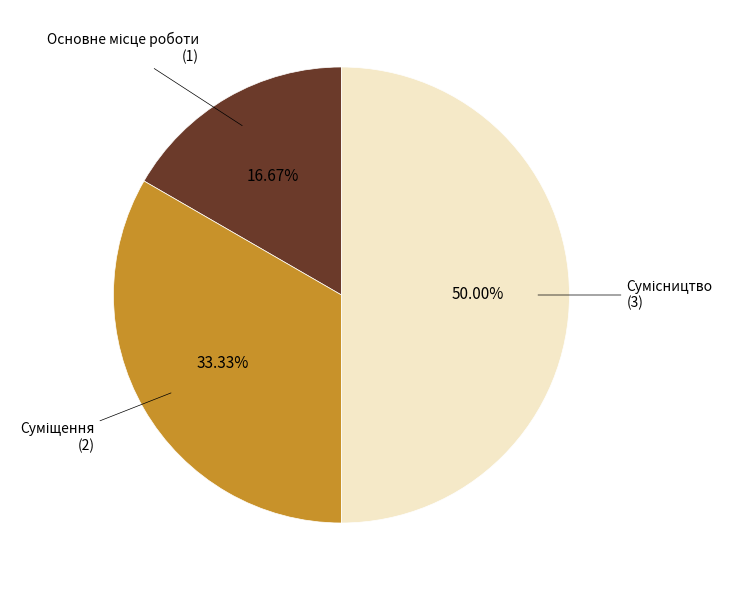

How many segments does this pie chart have?

3